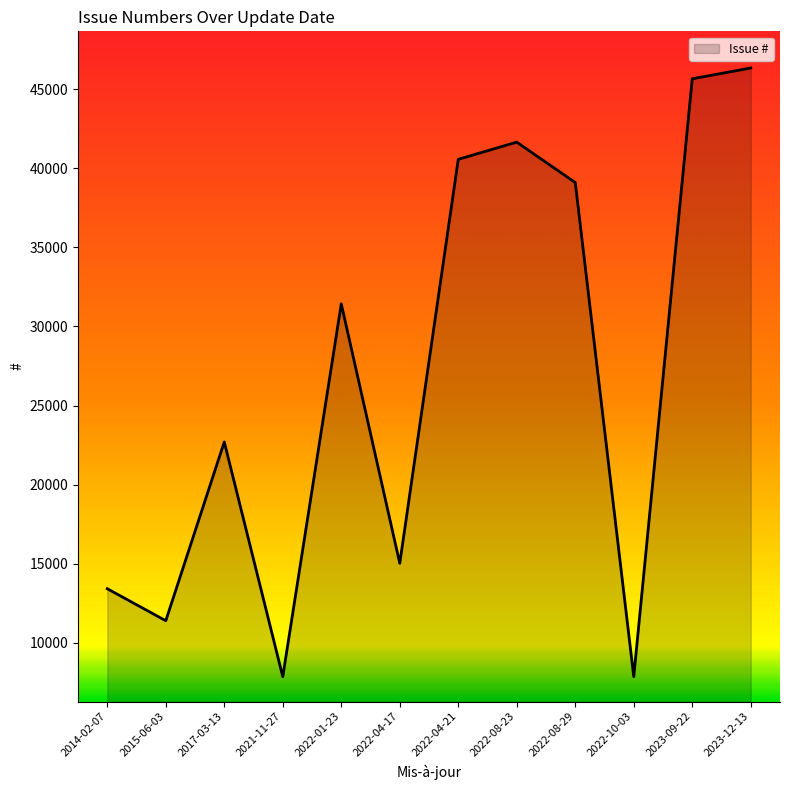

At which category does the data reach its first local peak?

2017-03-13